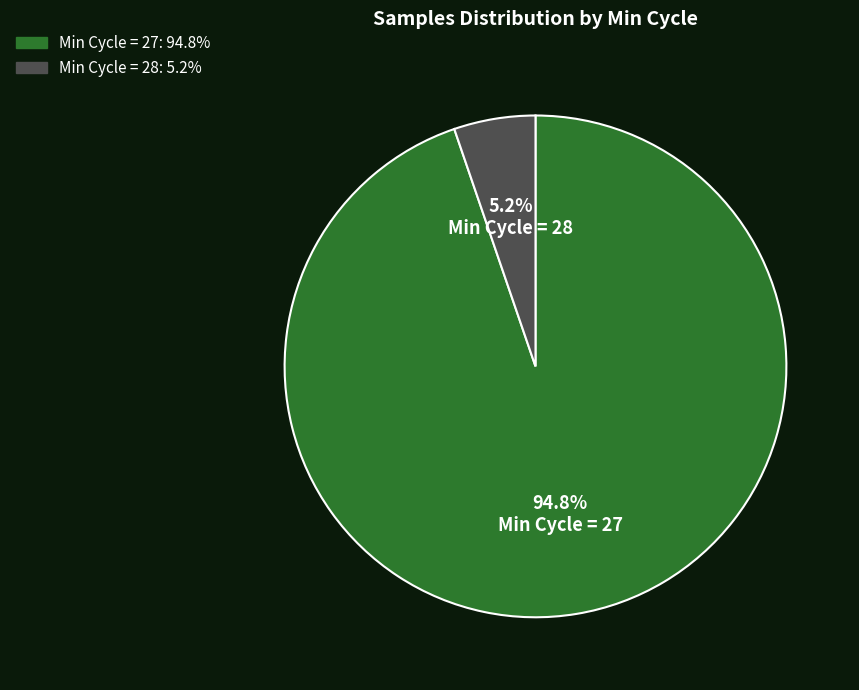

Does any single category account for the majority?

Yes